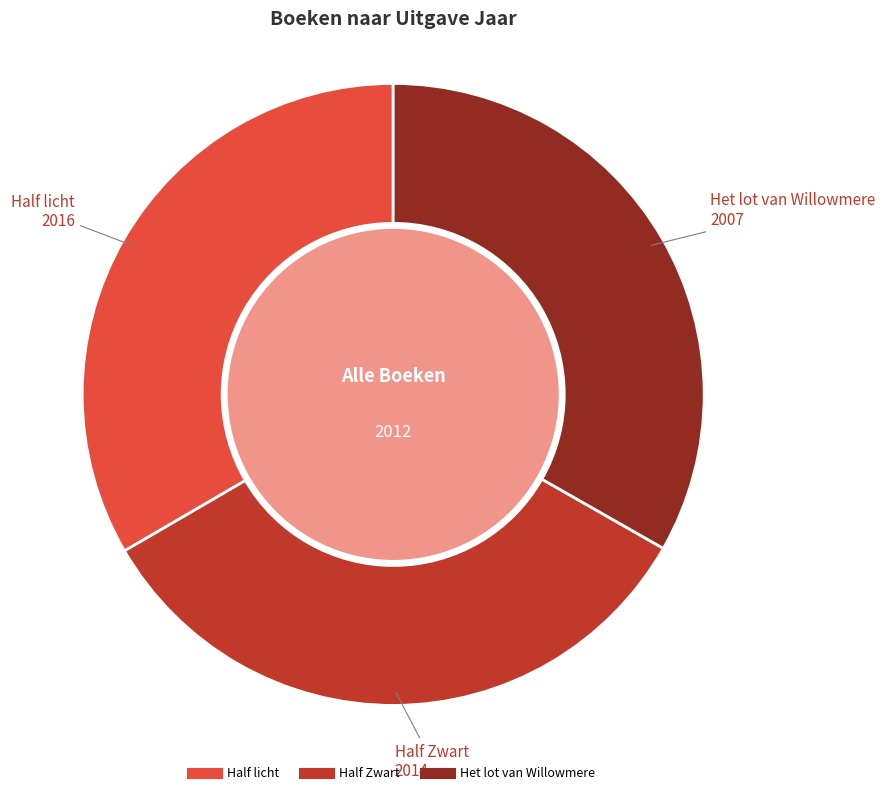

Combined, do Half licht and Het lot van Willowmere account for over 50%?

Yes